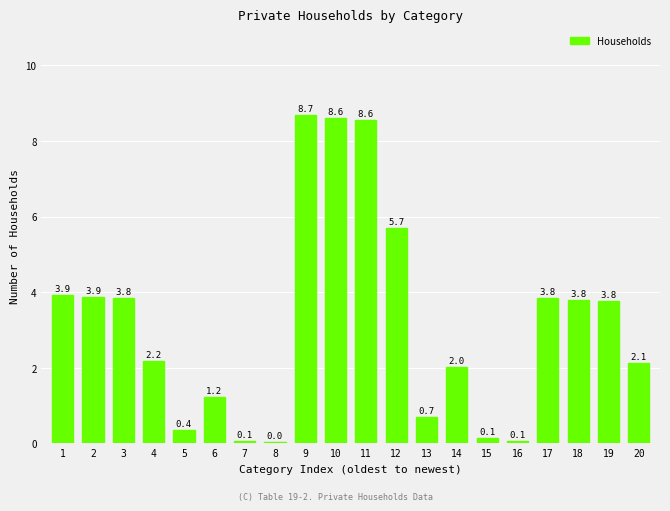

What is the greatest value displayed?

8.7